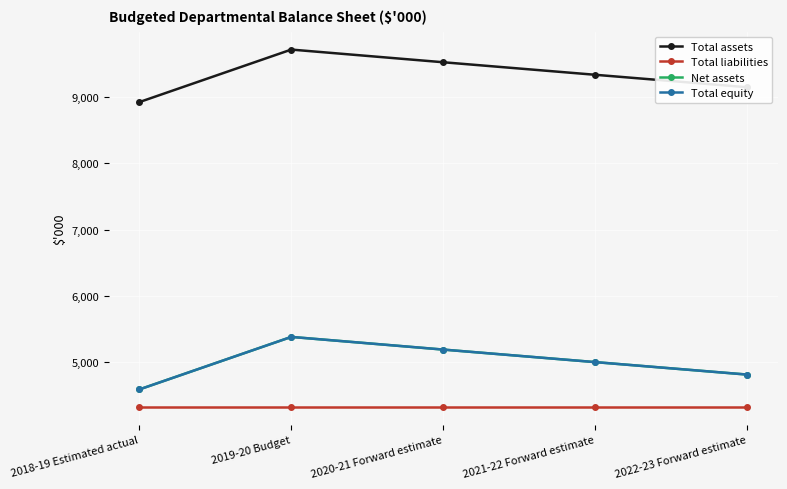

Is it true that Net assets equals 7619 at 2020-21 Forward estimate?

False